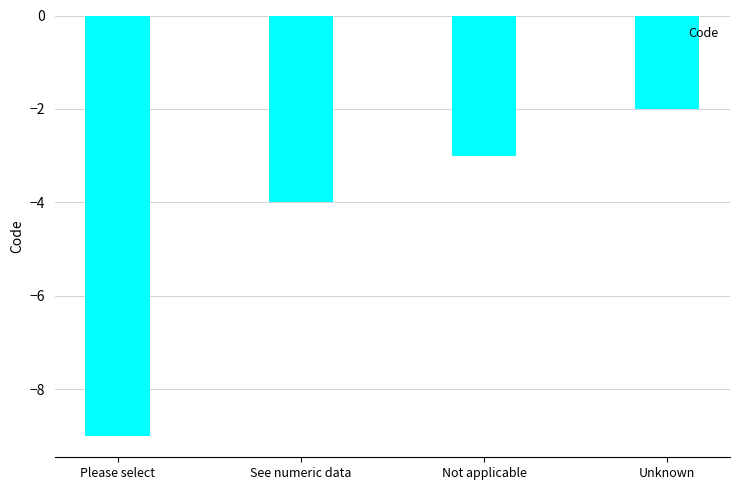

What is the difference between the values at See numeric data and Unknown?

2